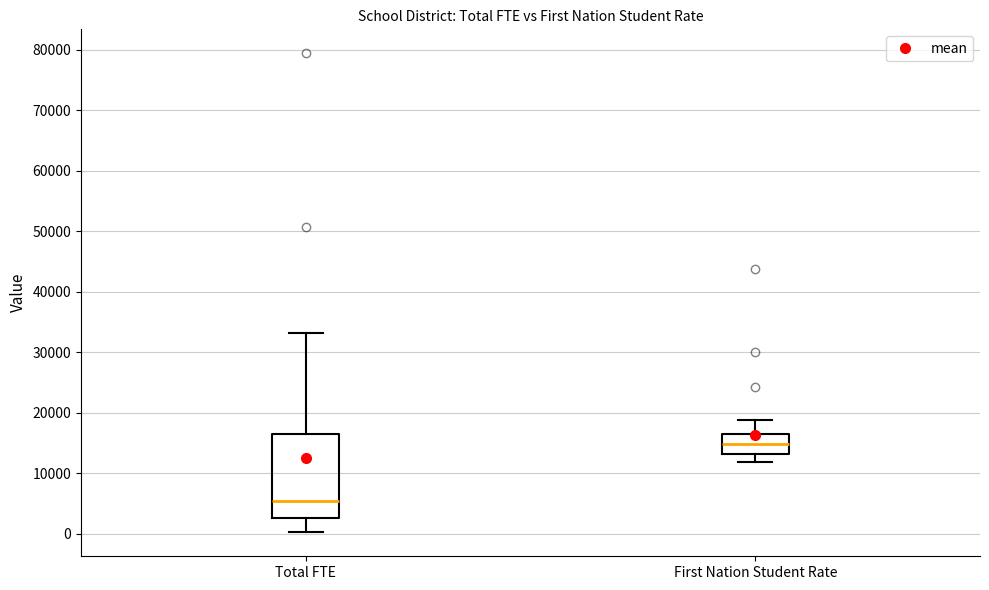

Reading left to right, read every box against the y-axis: the position of its median line, the range the box covers, and the ends of its whiskers. The values are not printed on the chart, so give them approximately, as read against the axis.

Total FTE: median 5000, box 3000 to 16000, whiskers 0 to 33000
First Nation Student Rate: median 15000, box 13000 to 17000, whiskers 12000 to 19000